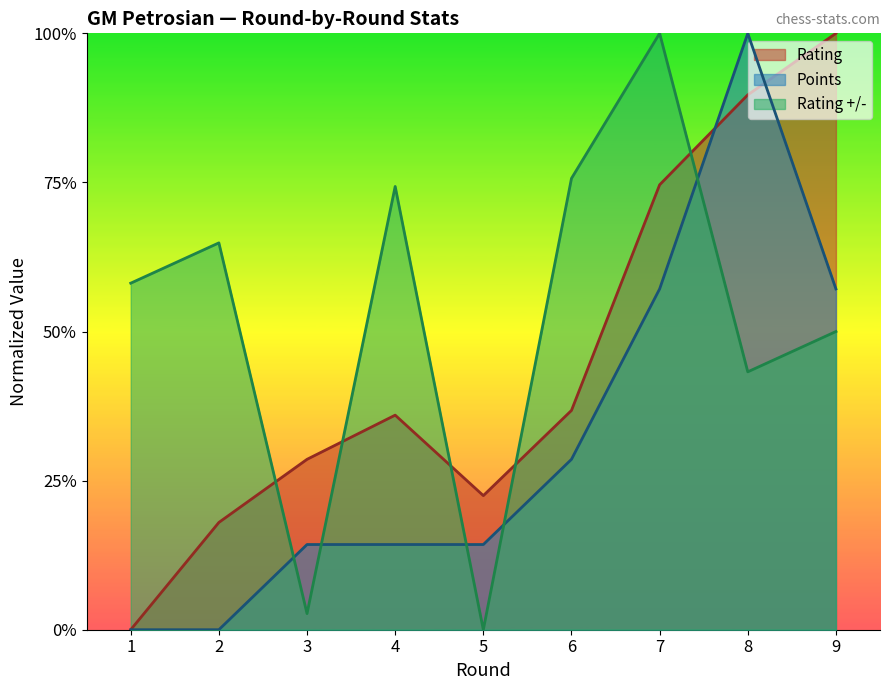

What is the value of the Points point at the 5th from the left?

0.1